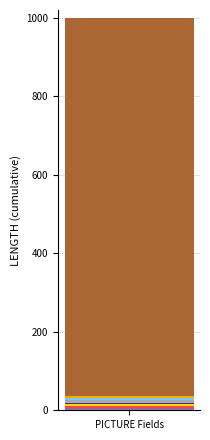

What is the lowest value of the LENGTH series?

3